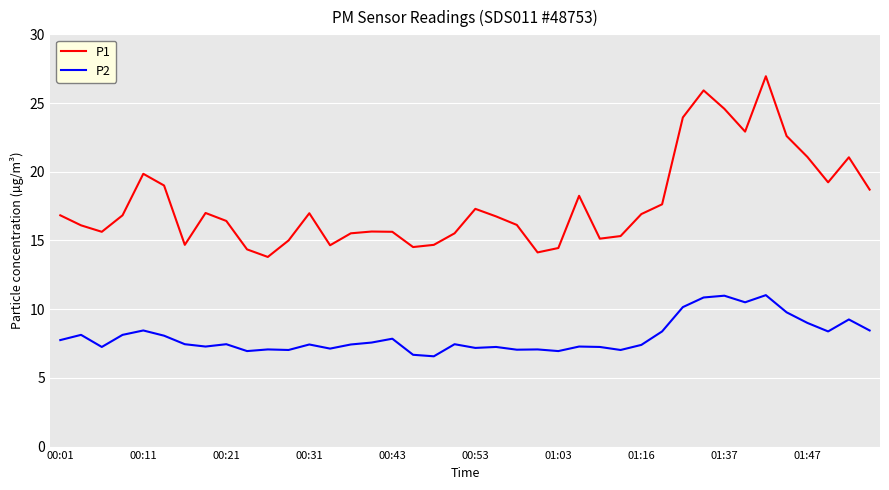

Which series has the largest range (max minus min)?

P1